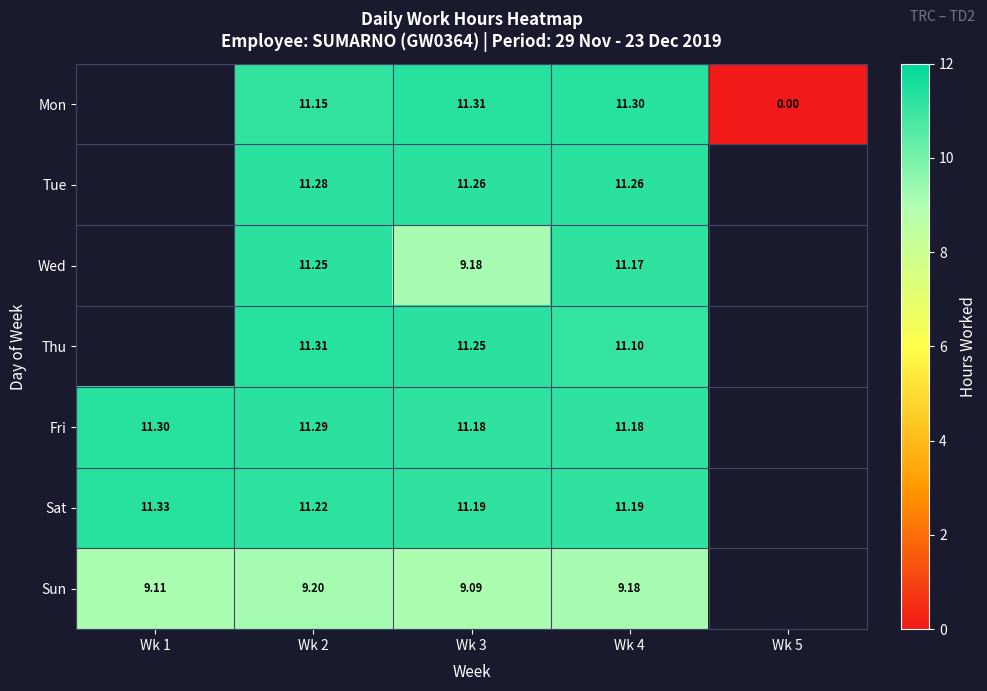

Rank the series at Wk 3 from highest to lowest value.

Mon, Tue, Thu, Sat, Fri, Wed, Sun